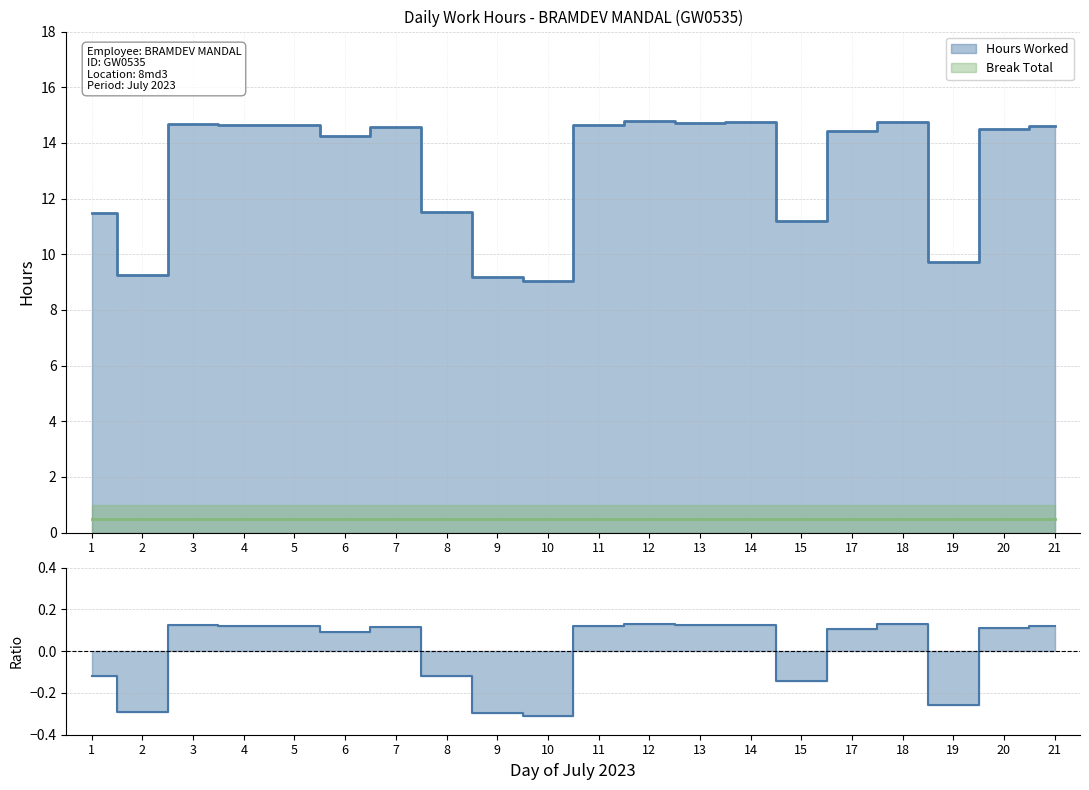

Where does the data first go above 0?

3